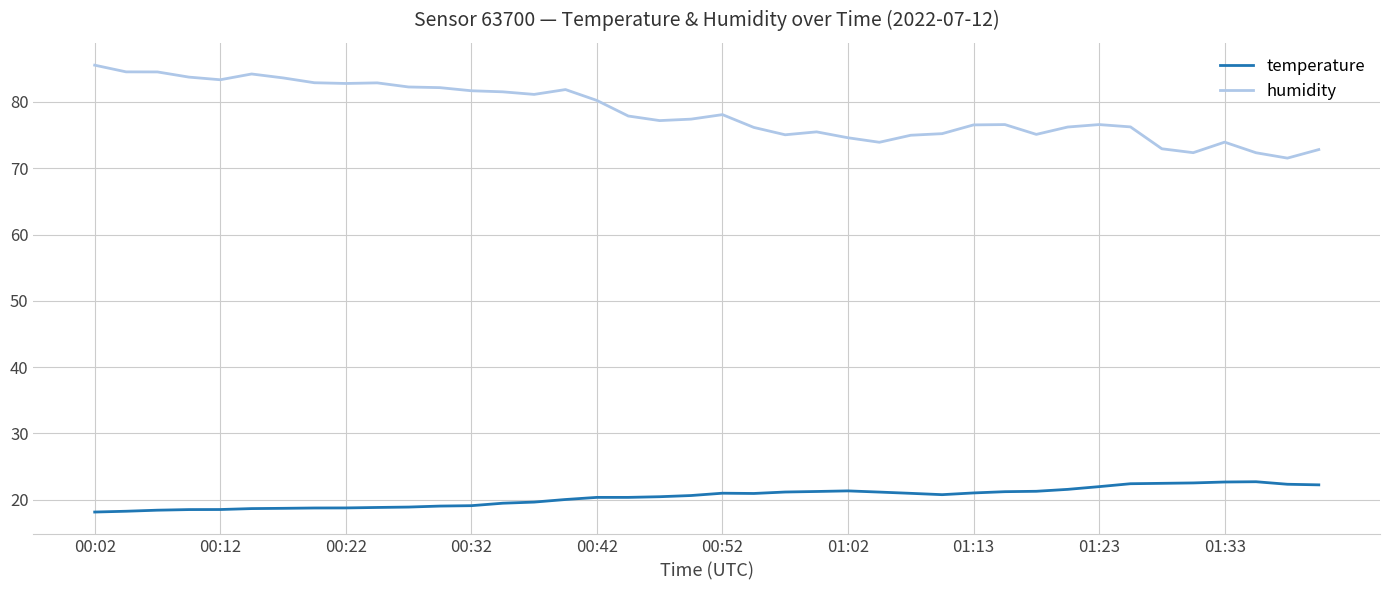

What is the difference between the maximum and minimum values in the temperature series?

4.6